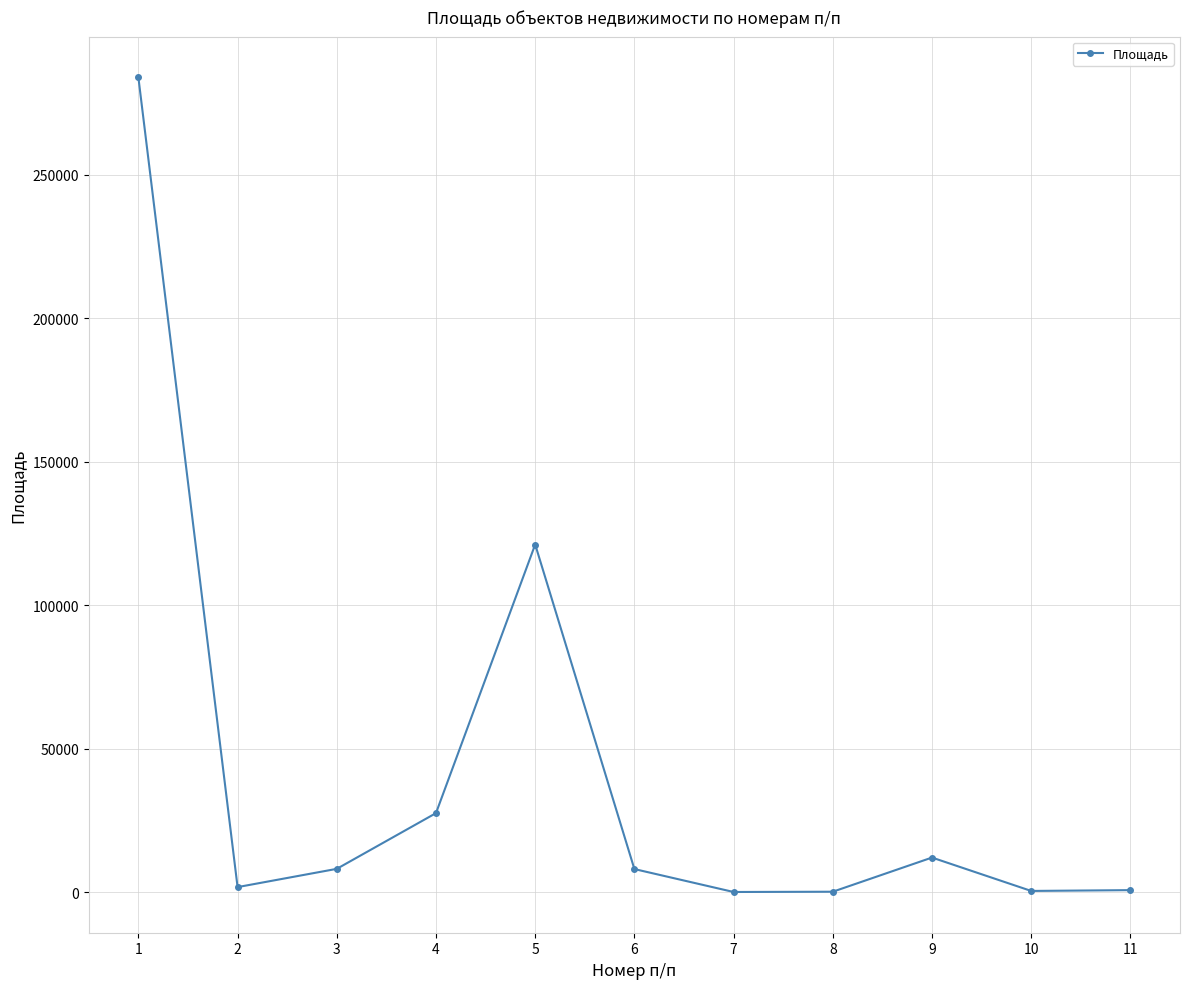

At which category does the data reach its first local peak?

5